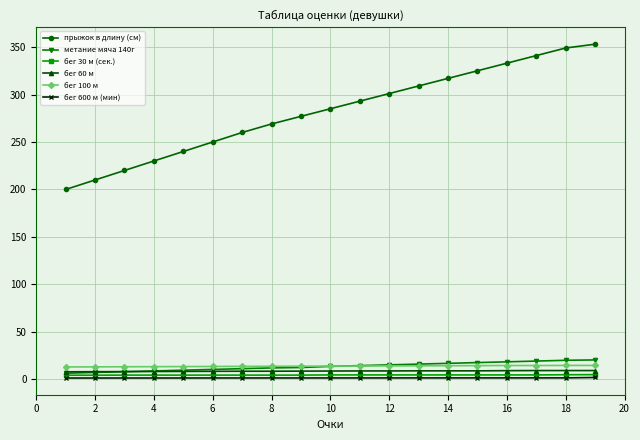

True or false: бег 30 м (сек.) and бег 60 м intersect in this chart.

False